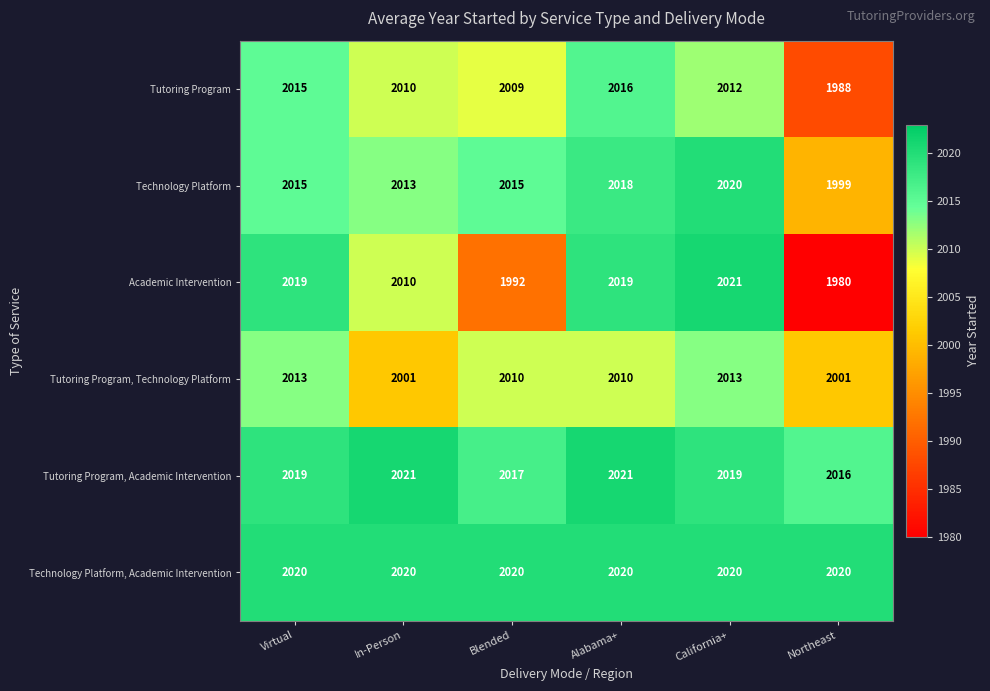

What is the total value across all series at Alabama+?

12104